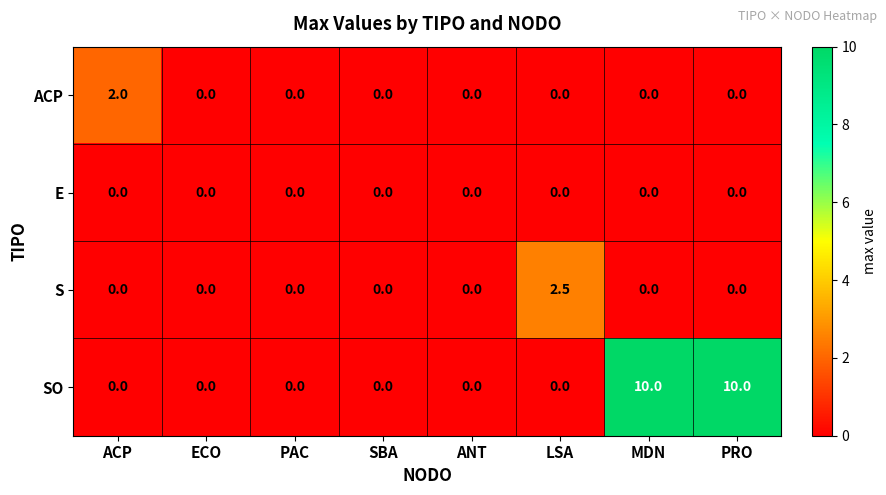

The S series shows -1.0 at SBA. True or false?

False